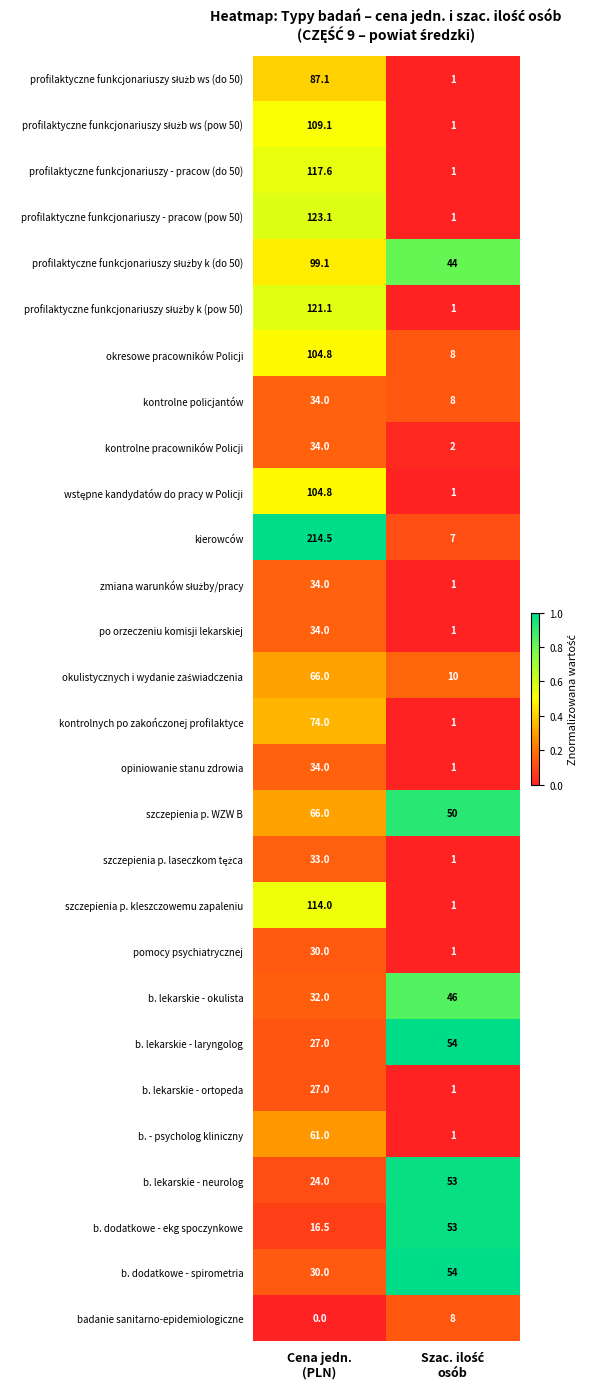

What is the highest value of the b. lekarskie - neurolog series?

53.0